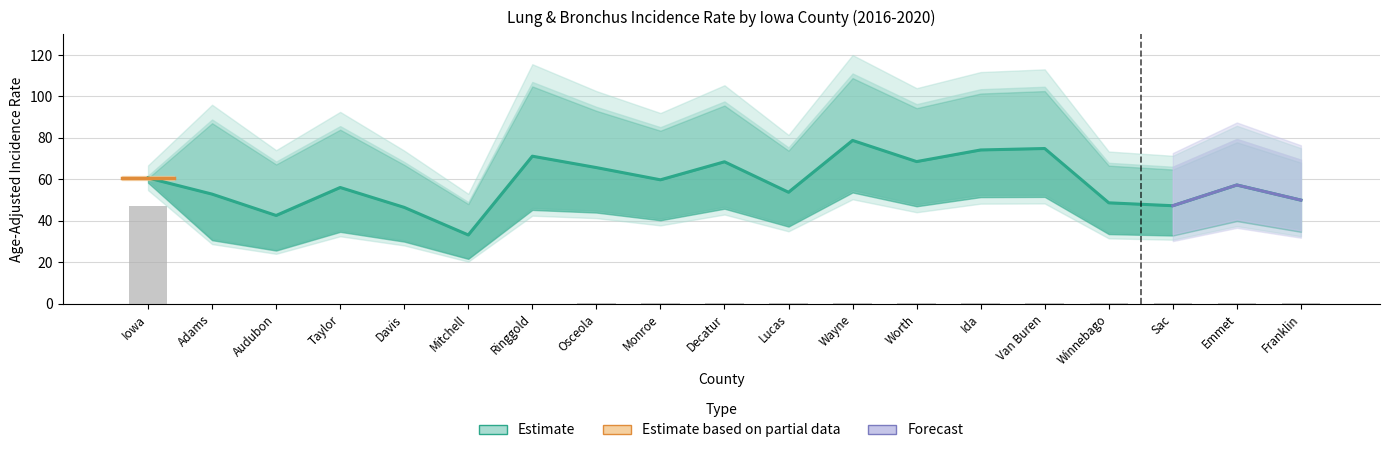

How many bars are there in each group?

2